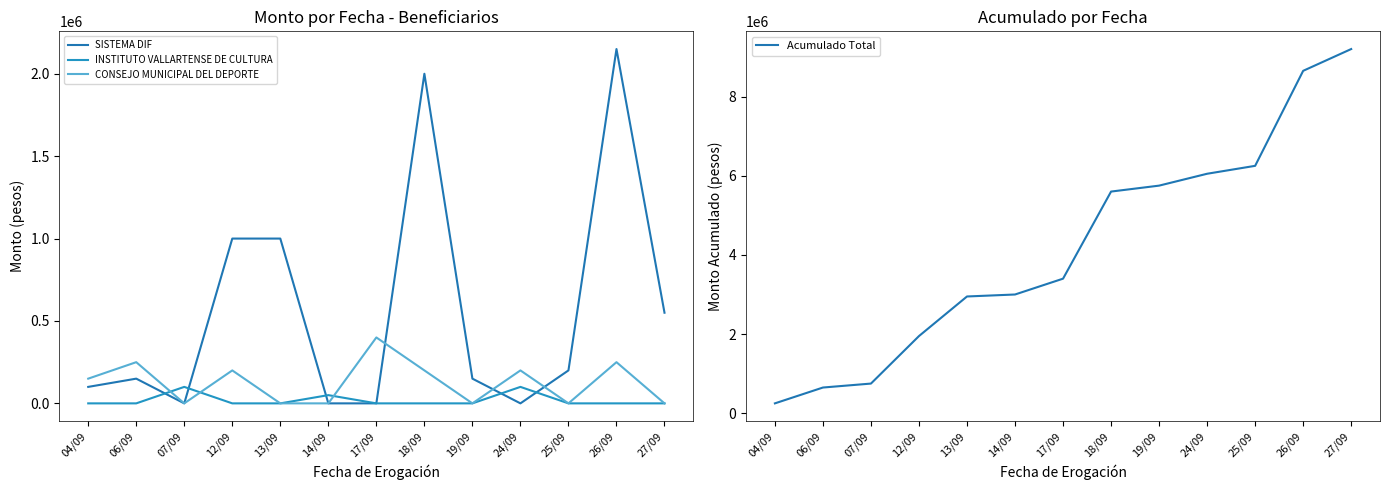

True or false: INSTITUTO VALLARTENSE DE CULTURA and Acumulado Total cross at least once.

False